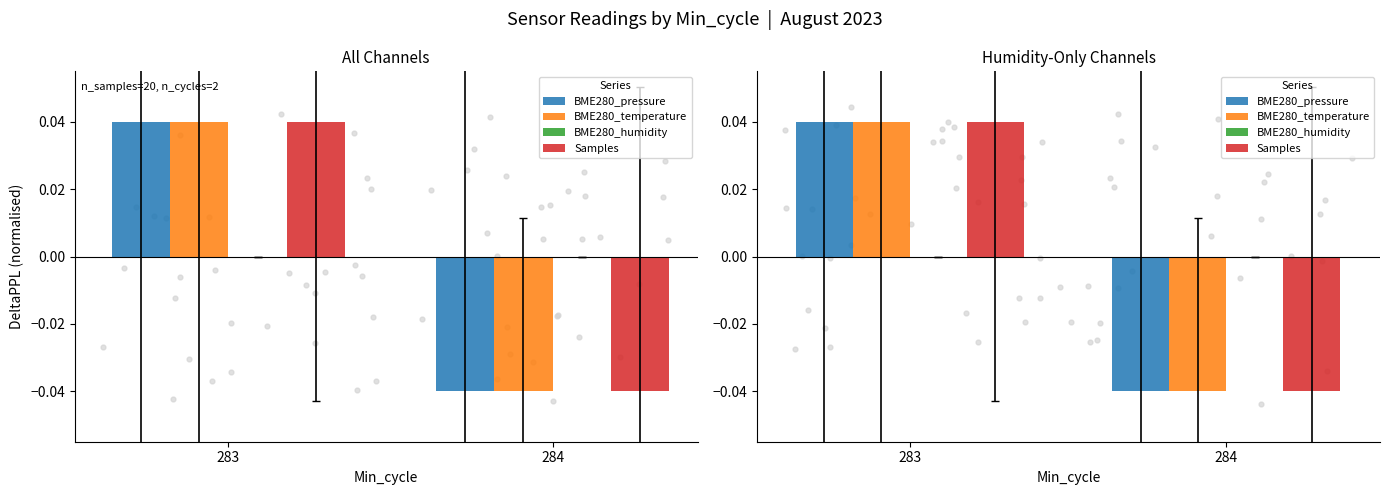

Which series contains the lowest Y value?

Samples